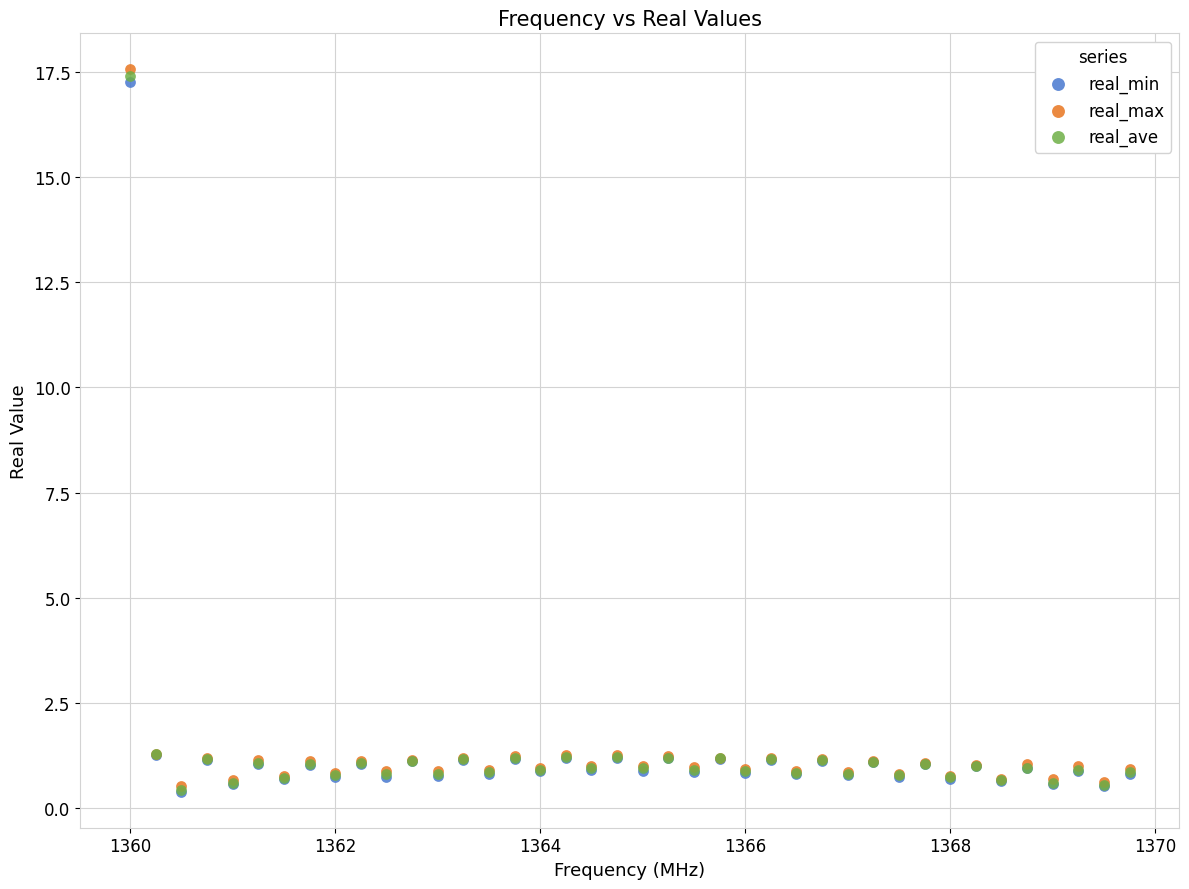

What are all the series names shown in the legend?

real_min, real_max, real_ave